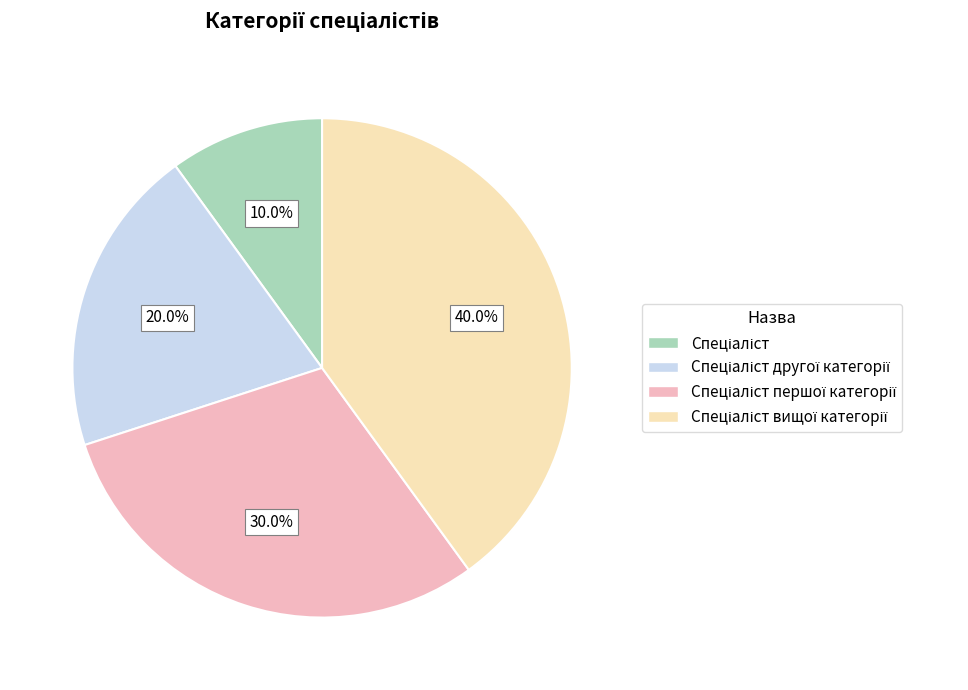

Is there any slice that represents more than half of the pie?

No